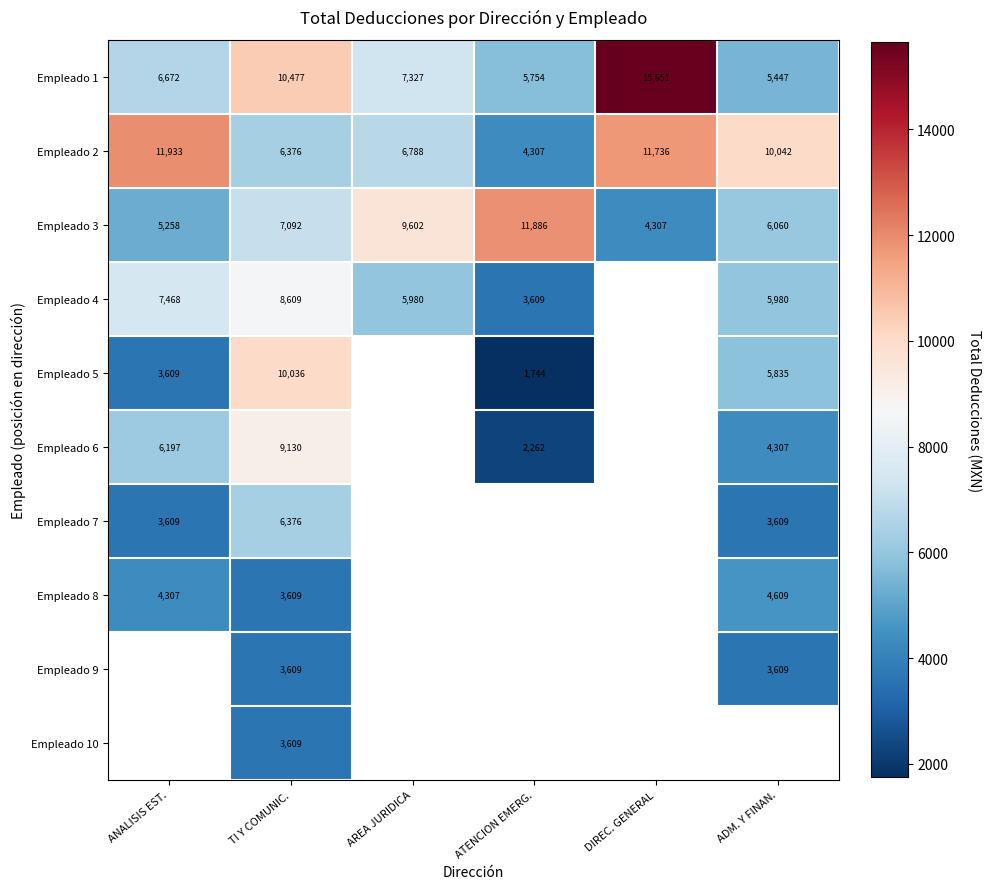

What is the greatest value displayed?

15650.7